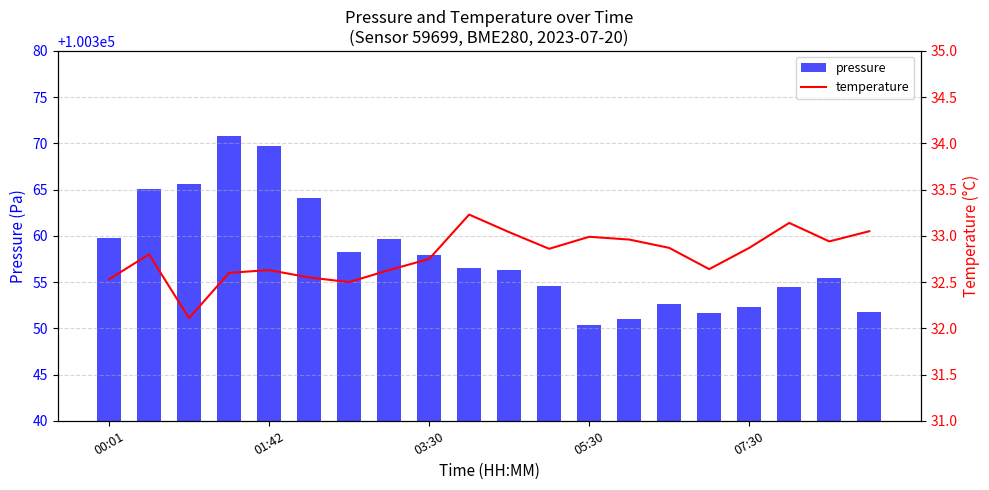

What is the difference between the maximum and second lowest values in the pressure series?

19.8